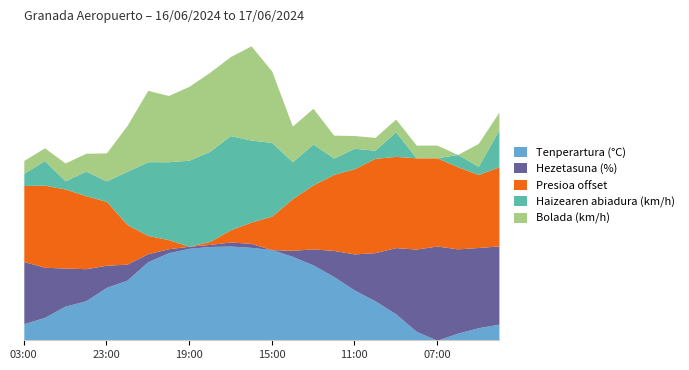

How many interior local peaks does the Presioa offset series have?

2